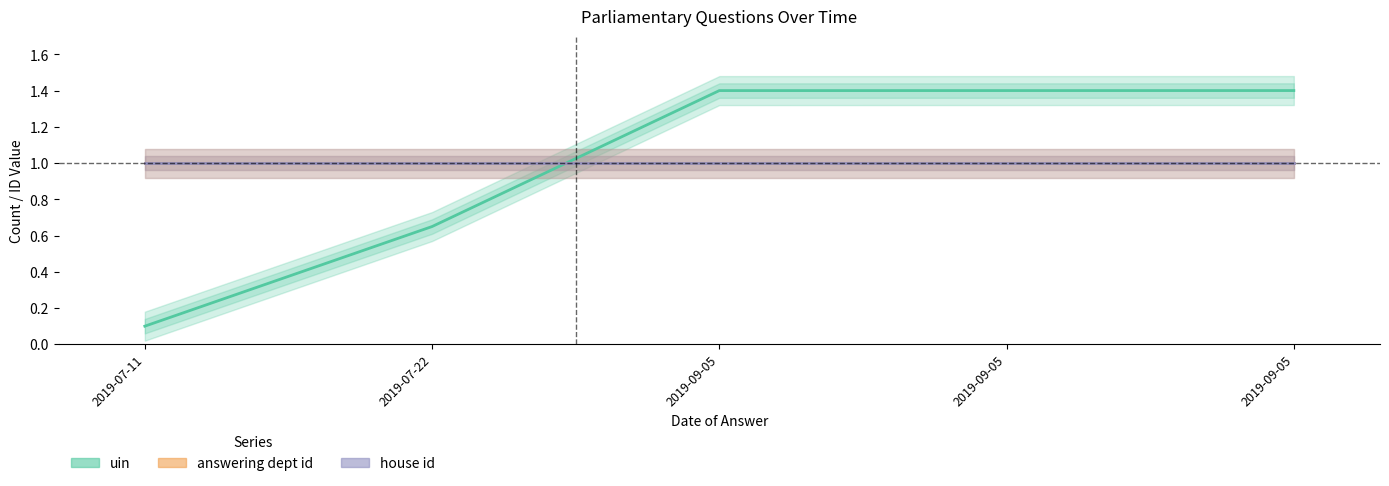

The value of house id at 2019-07-22 is 0.6. True or false?

False